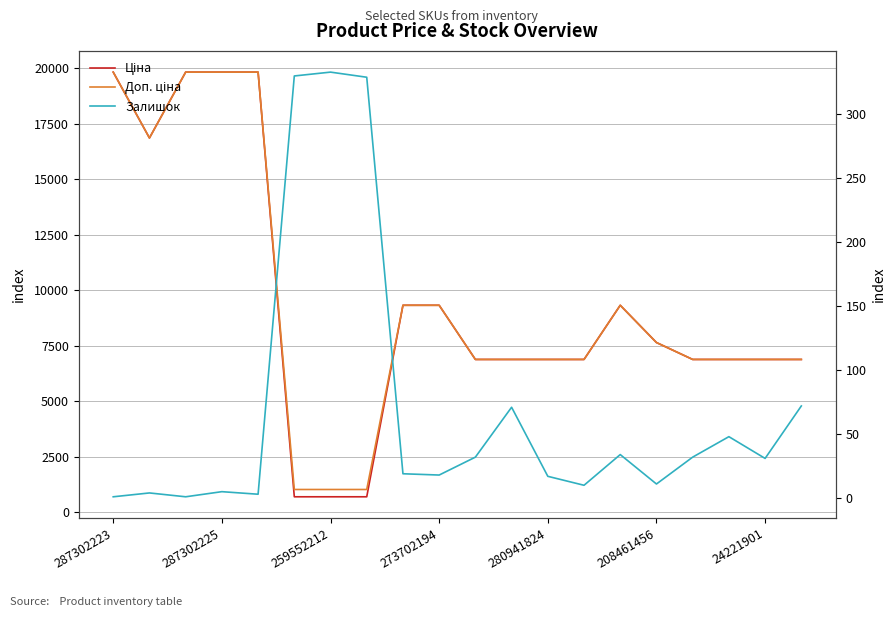

How many series are shown in this chart?

3